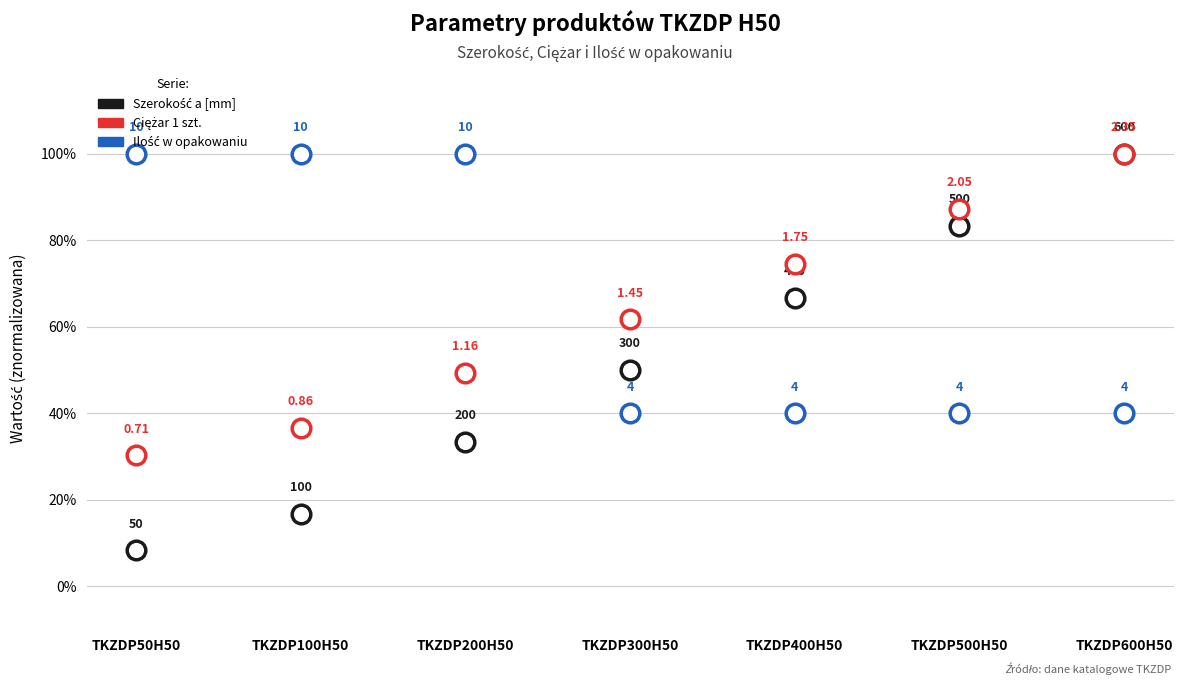

Which series has the largest Y range (max minus min)?

Szerokość a [mm]